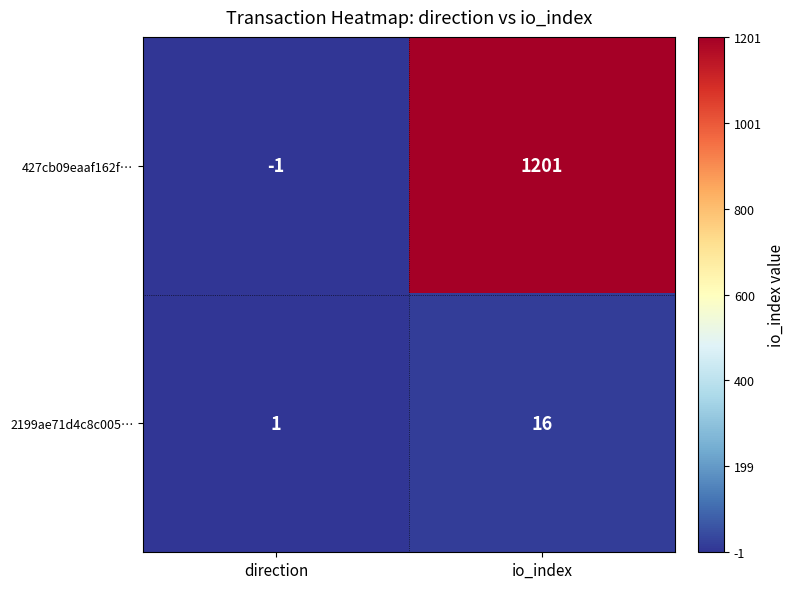

Reading left to right, transcribe all the data shown in this chart.

427cb09eaaf162f…: direction=-1	io_index=1201
2199ae71d4c8c005…: direction=1	io_index=16